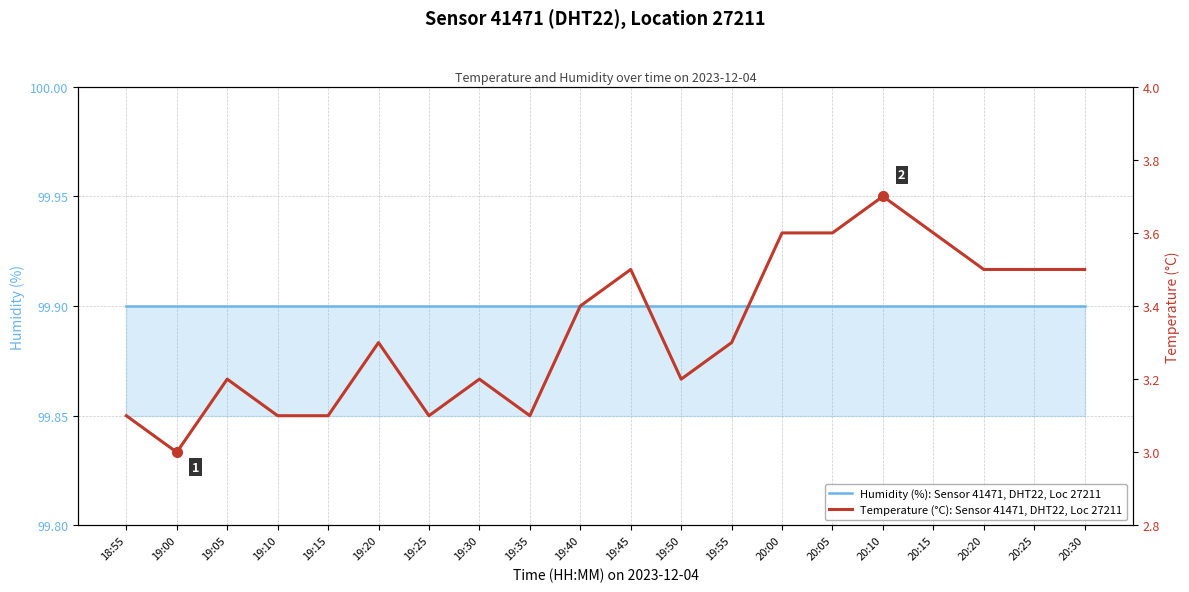

Rank the categories by temperature value from highest to lowest.

20:10, 20:00, 20:05, 20:15, 19:45, 20:20, 20:25, 20:30, 19:40, 19:20, 19:55, 19:05, 19:30, 19:50, 18:55, 19:10, 19:15, 19:25, 19:35, 19:00